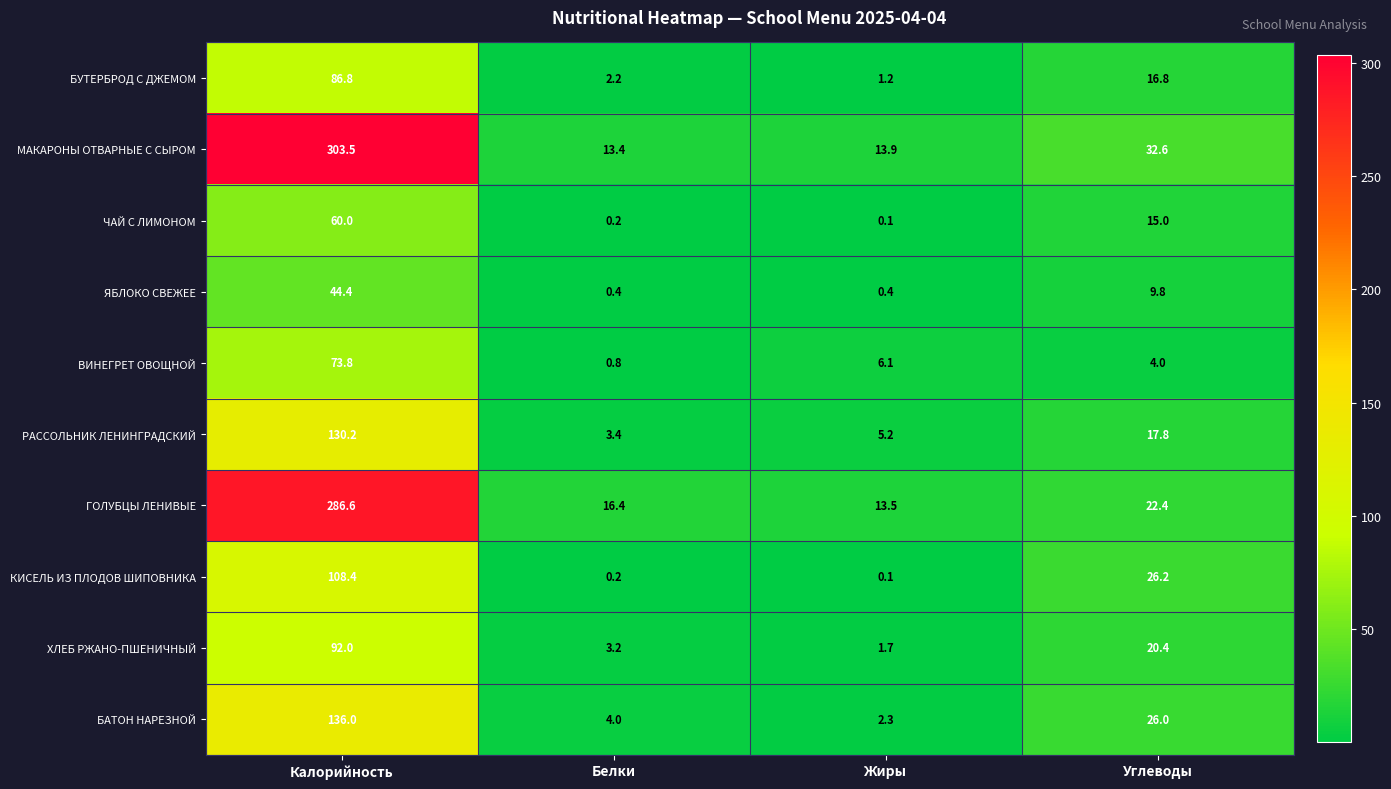

Which series has the largest range (max minus min)?

МАКАРОНЫ ОТВАРНЫЕ С СЫРОМ